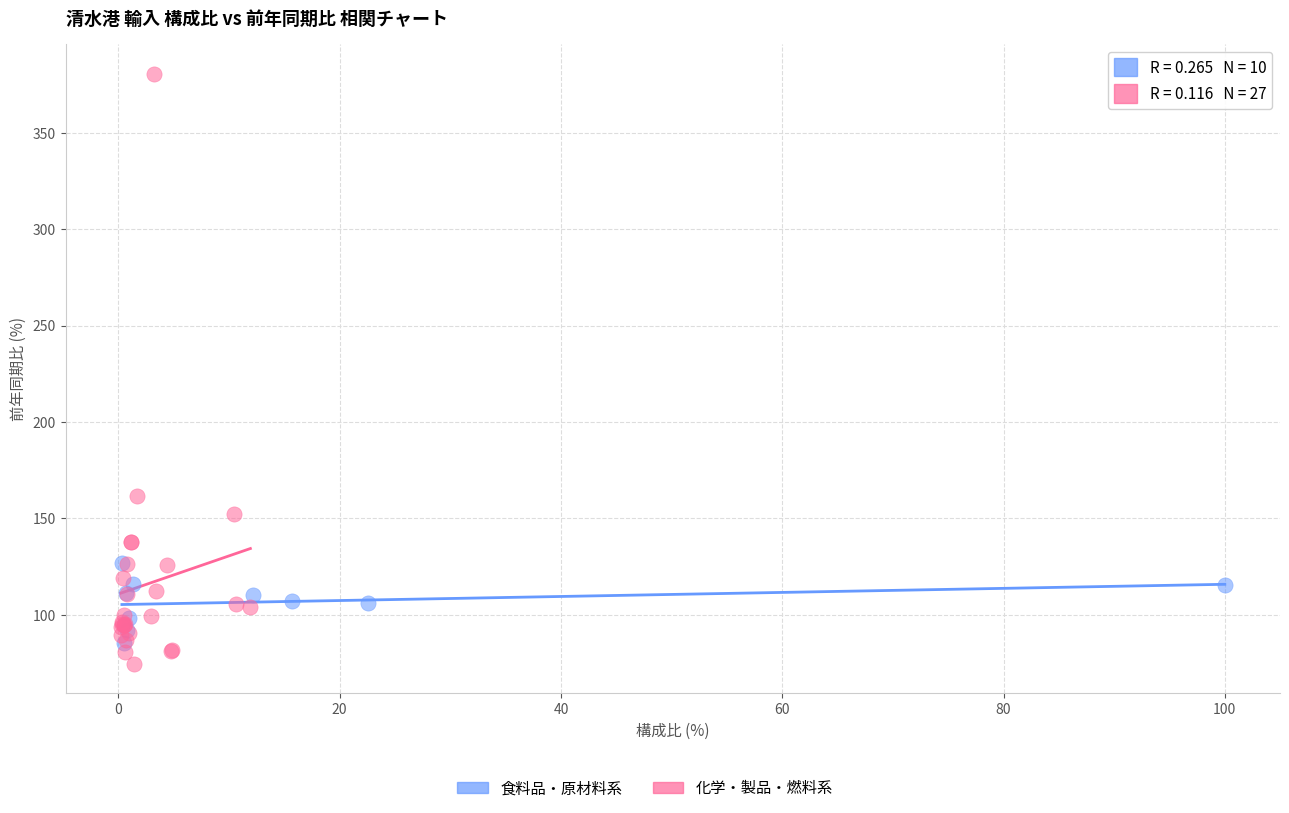

Which series contains the highest Y value?

化学・製品・燃料系